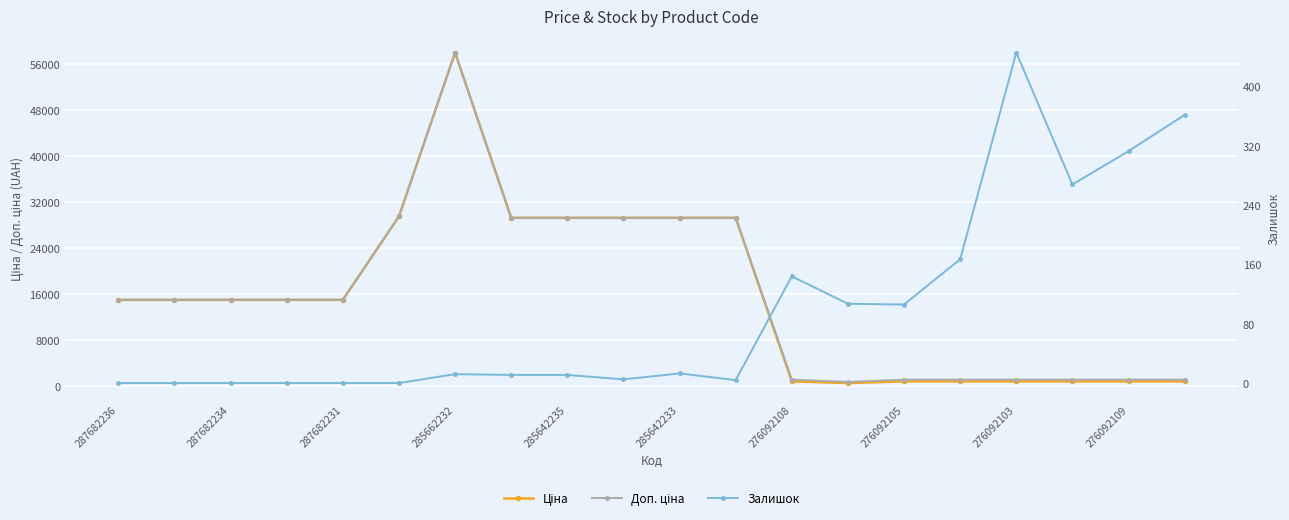

How many lines are shown in the chart?

3